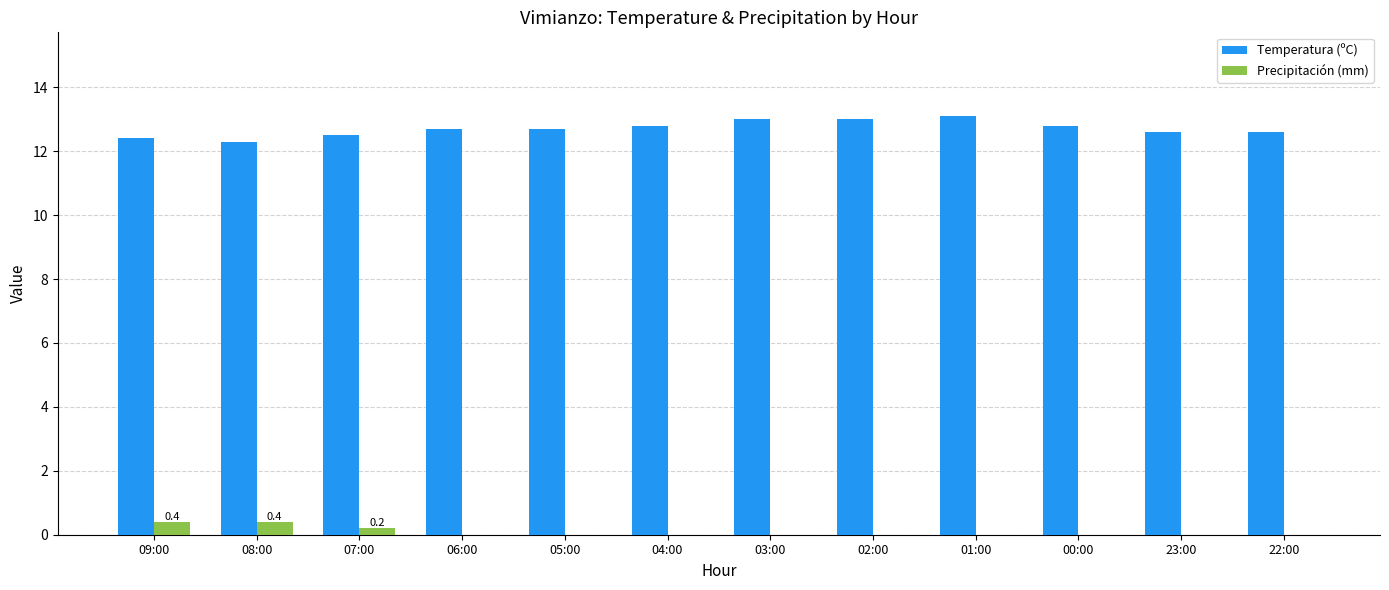

How many groups of bars are there?

12